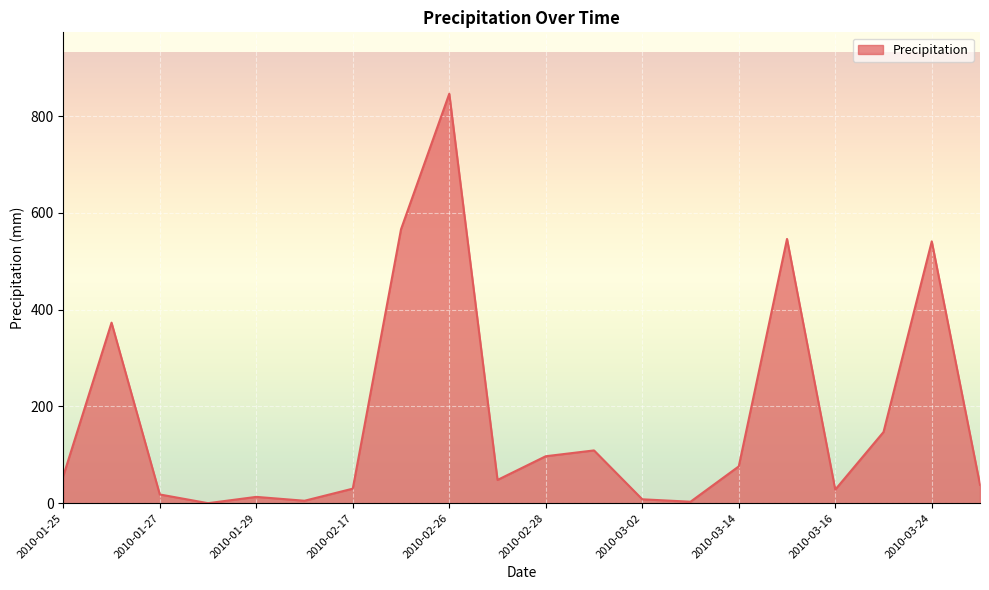

How many series are shown in this chart?

1